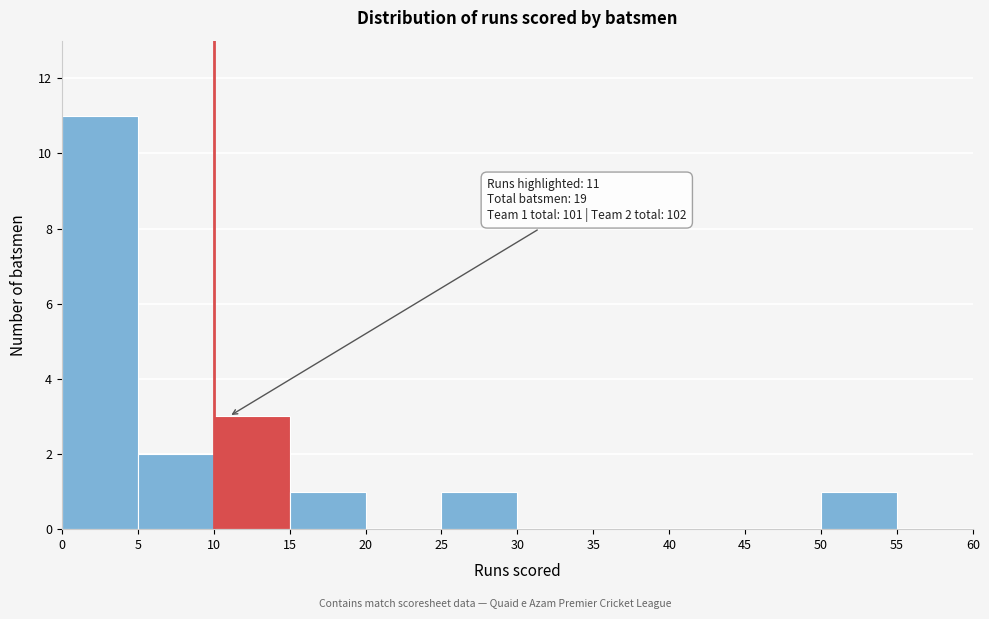

Which range on the x-axis has the tallest bar?

0 to 5